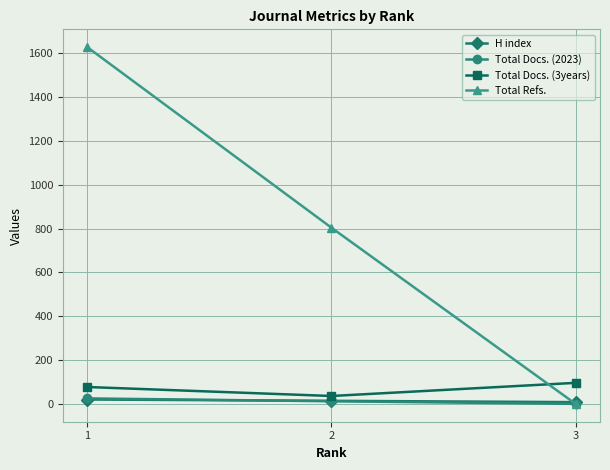

Which series has the largest range (max minus min)?

Total Refs.